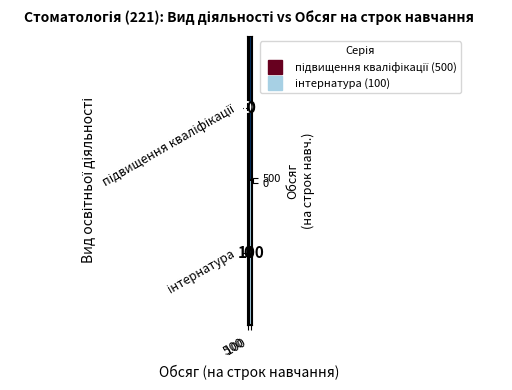

What is the maximum value shown in the chart?

500